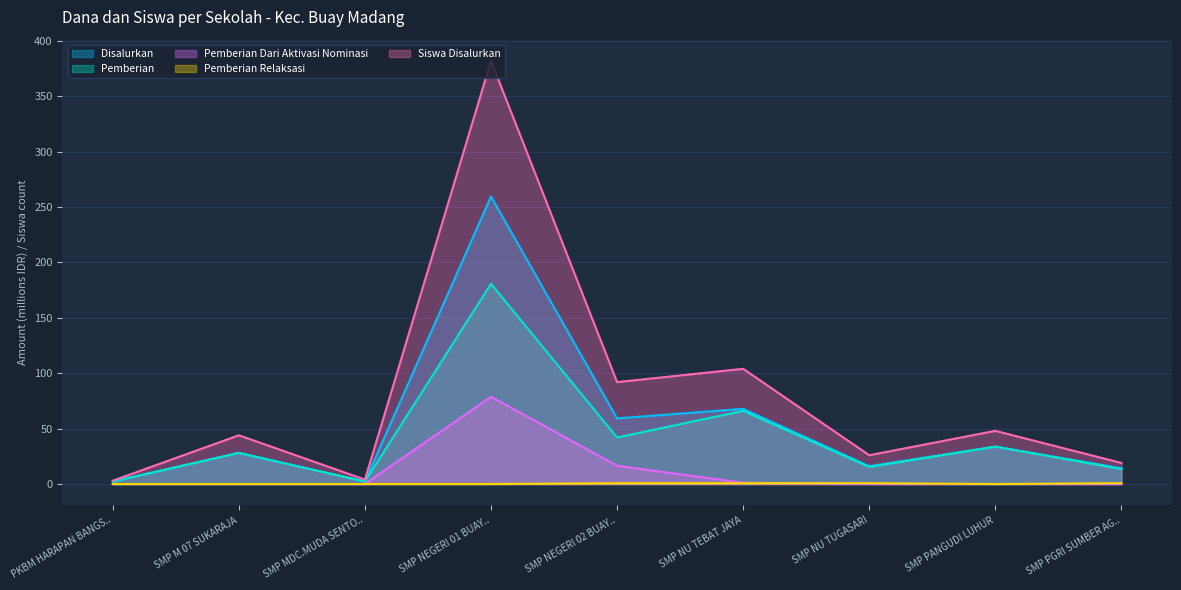

What is the maximum value shown in the chart?

382.0